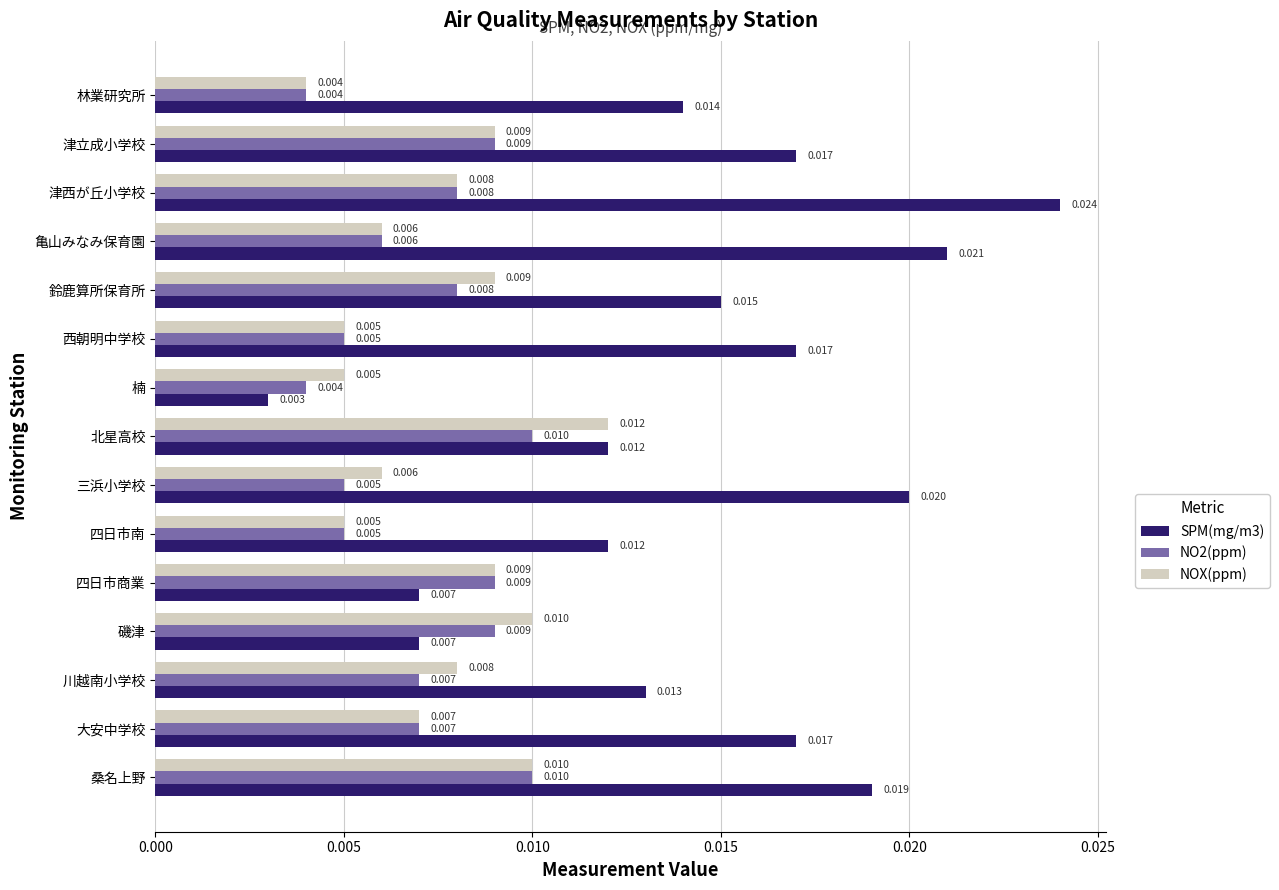

Which series changed the most between 川越南小学校 and 林業研究所?

NOX(ppm)